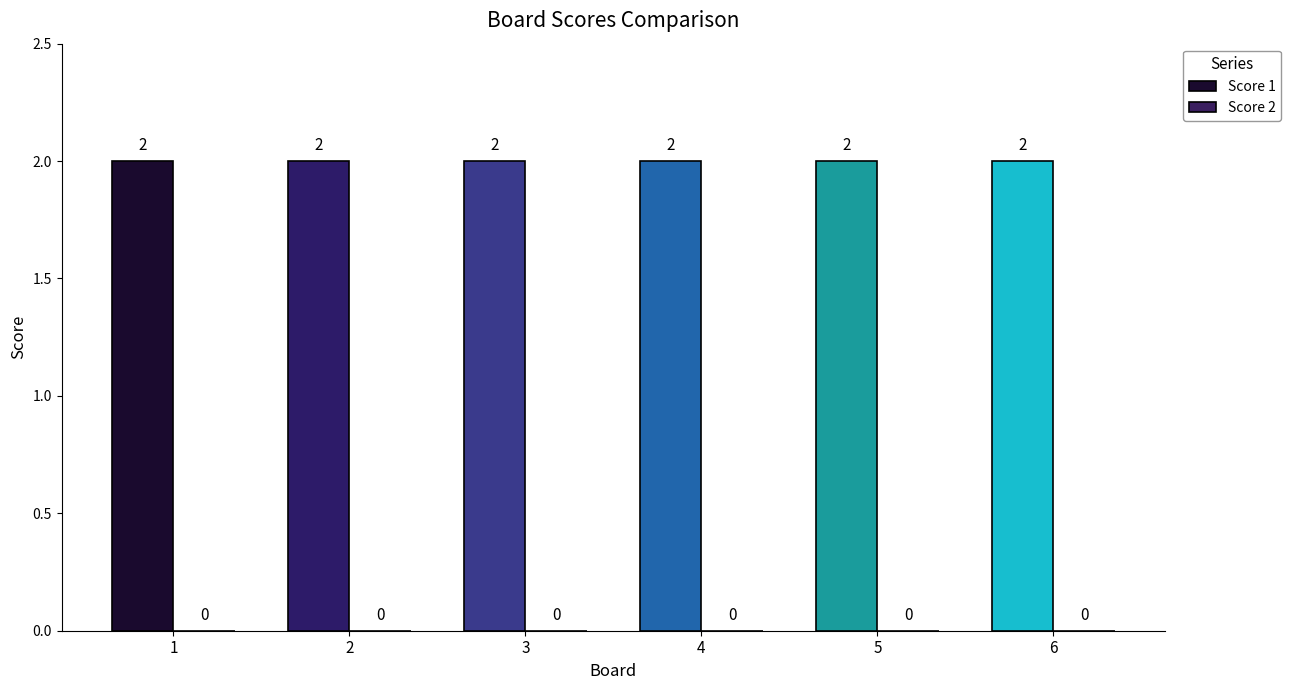

At how many categories does at least one series exceed 0?

6